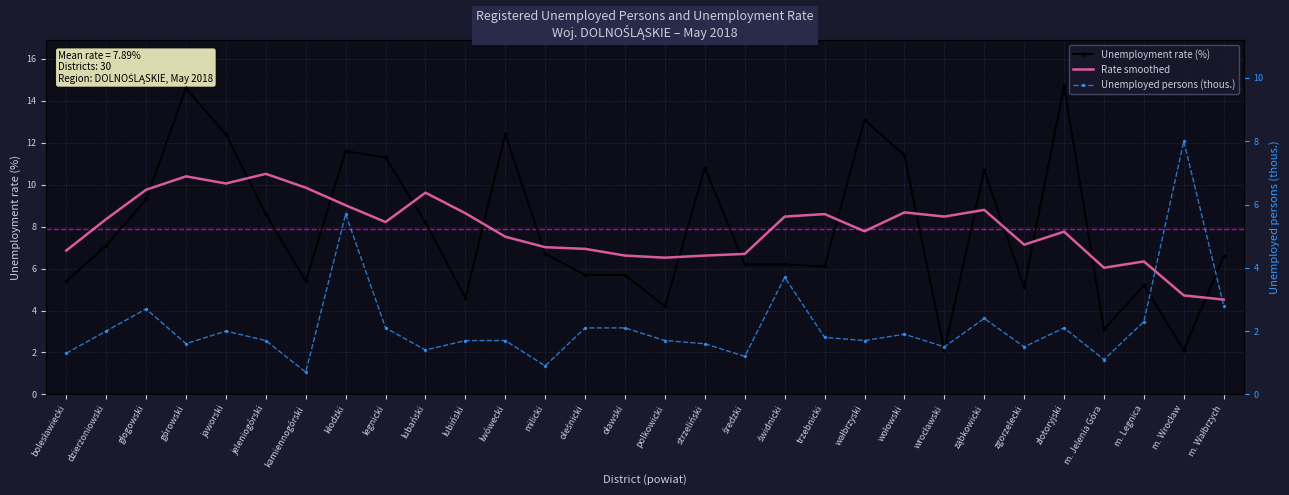

What are all the series names shown in the legend?

Unemployment rate (%), Rate smoothed, Unemployed persons (thous.)